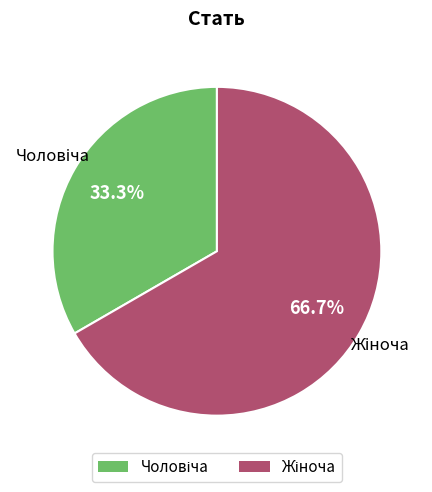

Is there a majority slice in this chart?

Yes